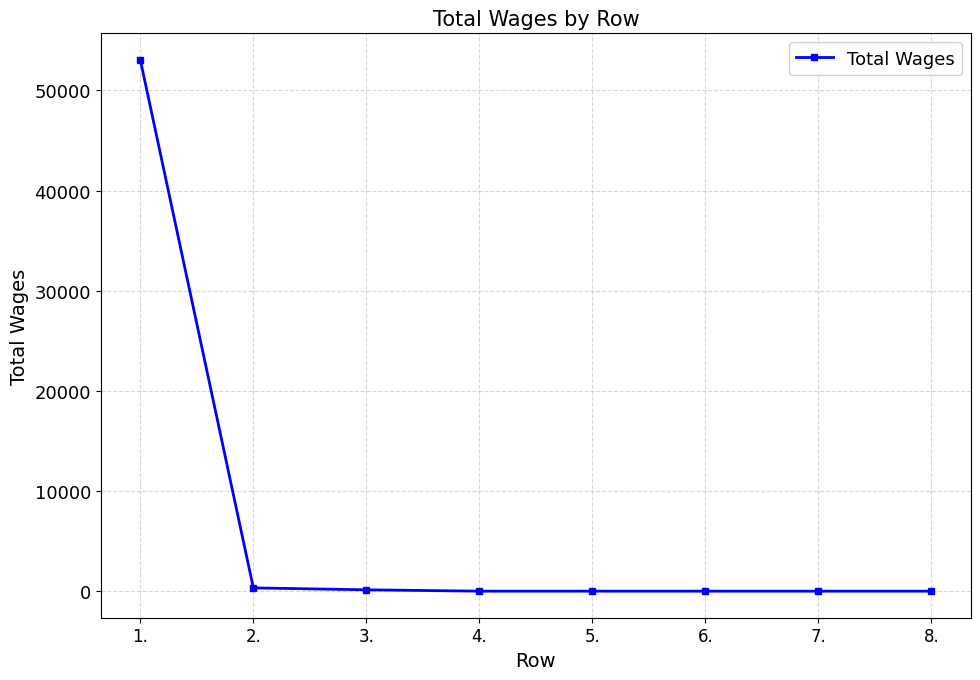

What is the change in value from 3. to 4.?

-135